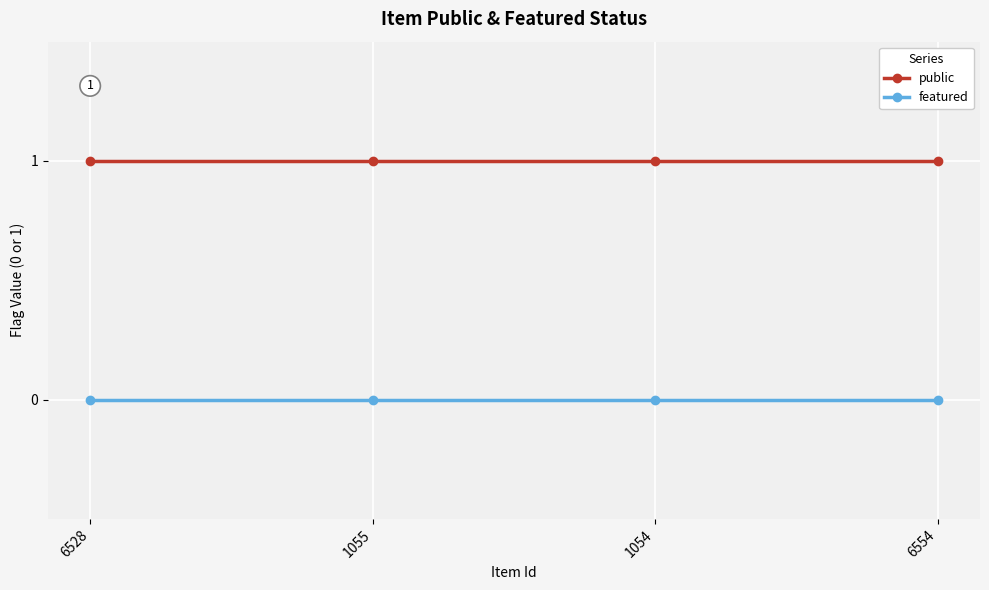

Rank the series by their average value, from highest to lowest.

public, featured